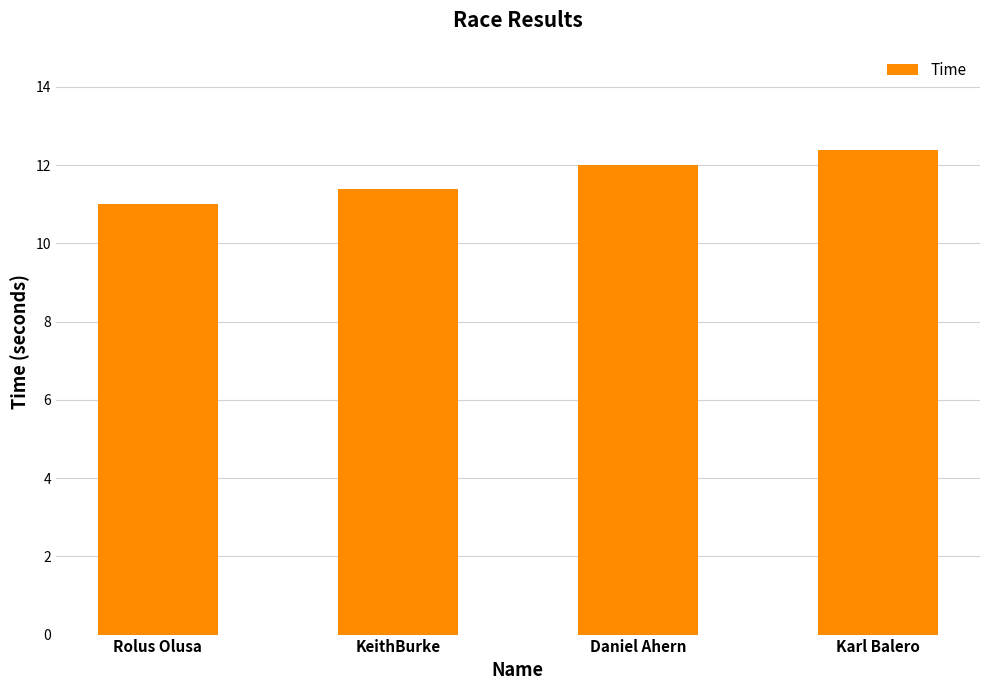

The chart shows a value of 14.7 at Rolus Olusa. True or false?

False